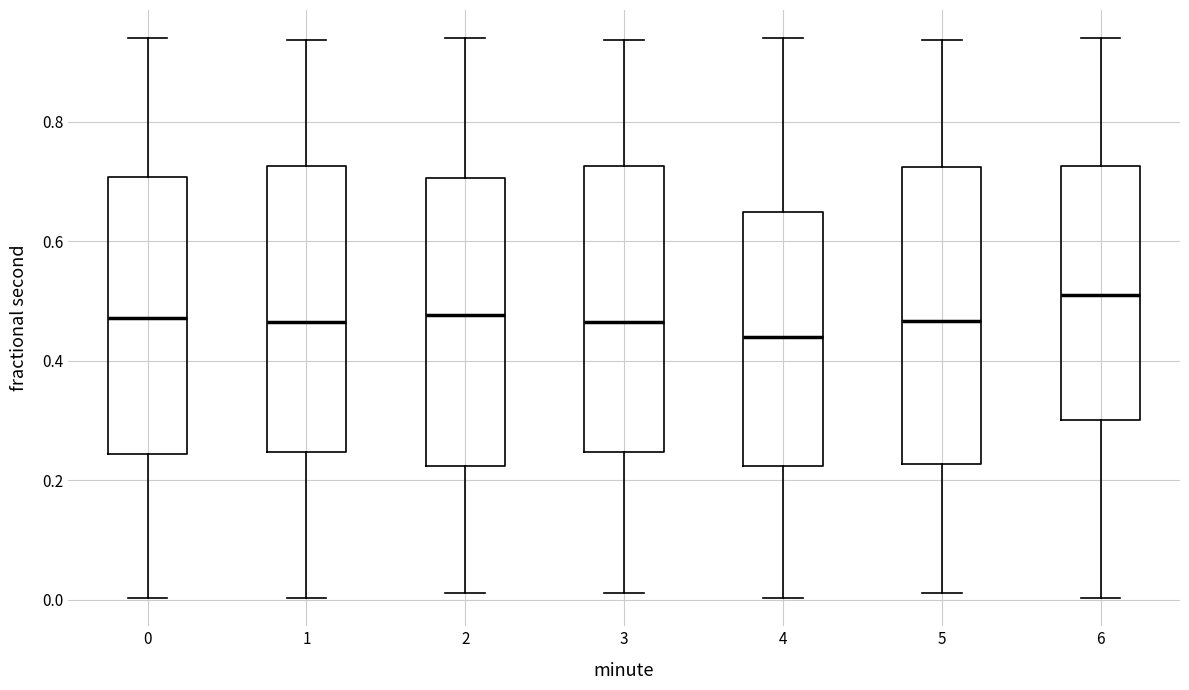

Reading left to right, transcribe this box plot: for each box, give where its median line is, the range the box spans, and where its two whiskers end, as read against the y-axis. The values are not printed on the chart, so give them approximately, as read against the axis.

0: median 0.48, box 0.24 to 0.70, whiskers 0.00 to 0.94
1: median 0.46, box 0.24 to 0.72, whiskers 0.00 to 0.94
2: median 0.48, box 0.22 to 0.70, whiskers 0.02 to 0.94
3: median 0.46, box 0.24 to 0.72, whiskers 0.02 to 0.94
4: median 0.44, box 0.22 to 0.64, whiskers 0.00 to 0.94
5: median 0.46, box 0.22 to 0.72, whiskers 0.02 to 0.94
6: median 0.52, box 0.30 to 0.72, whiskers 0.00 to 0.94